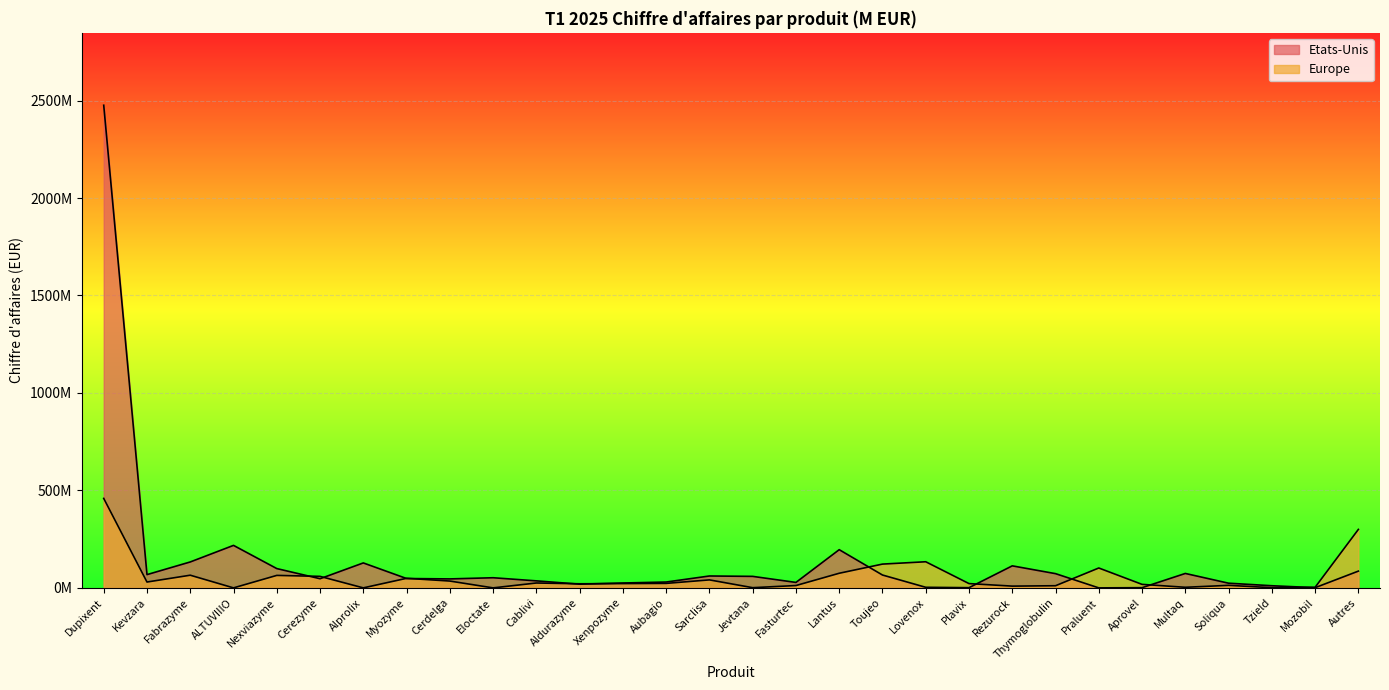

What is the sum of all Europe values?

1719000000